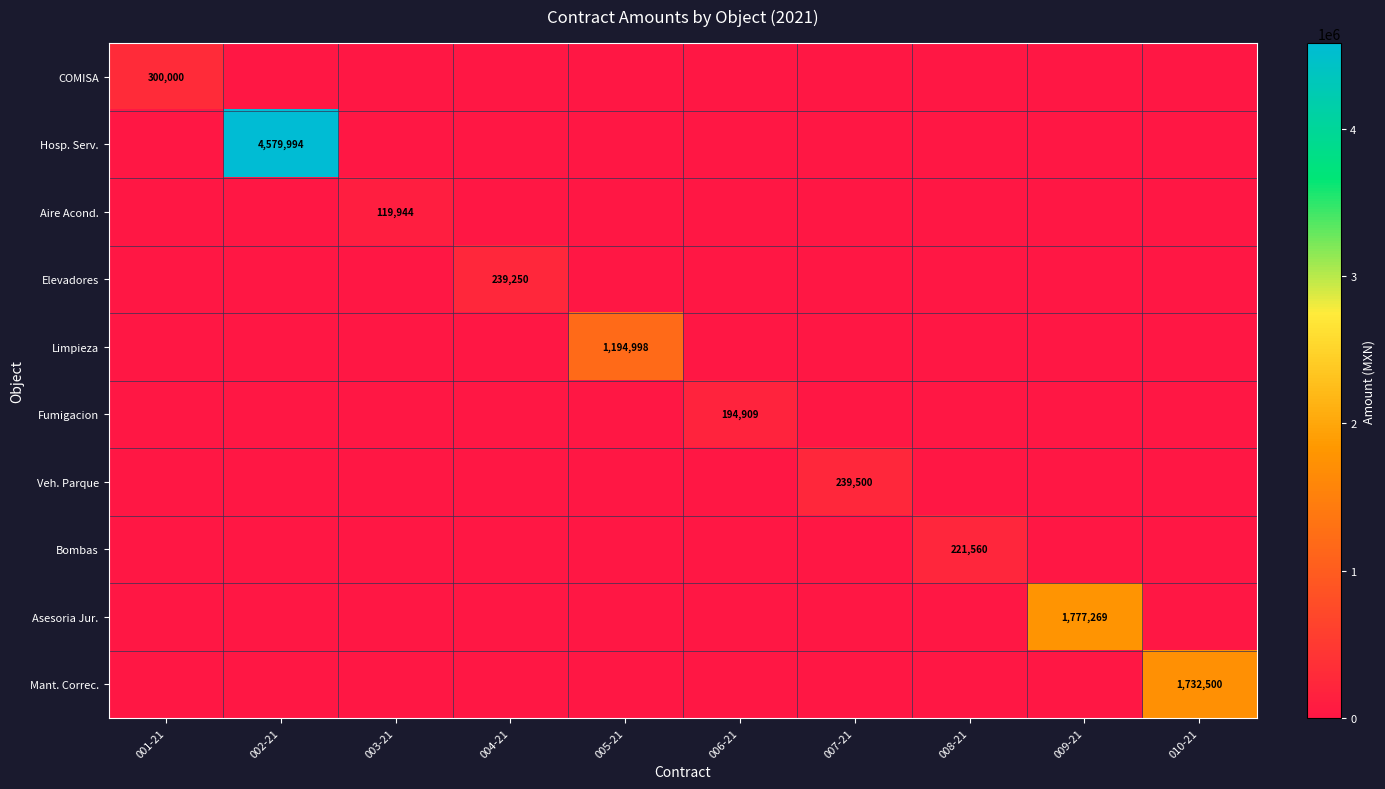

At which label does Bombas reach its peak?

008-21